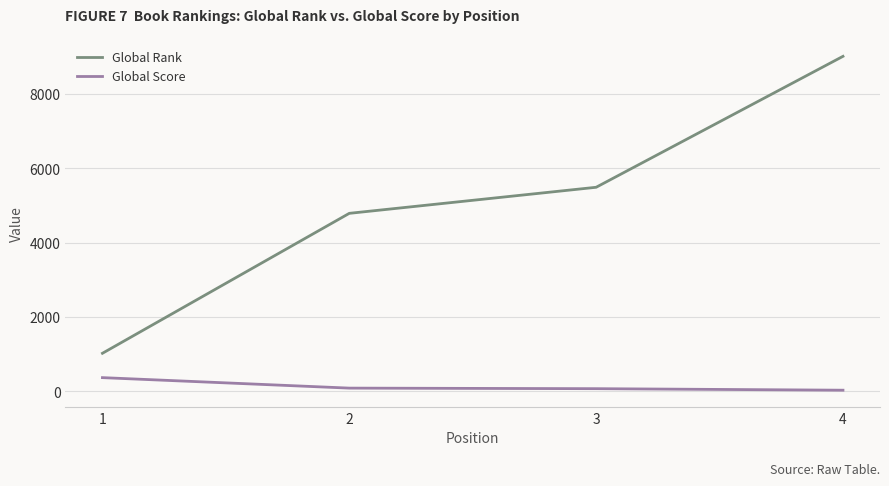

Which series has the widest spread of values?

Global Rank